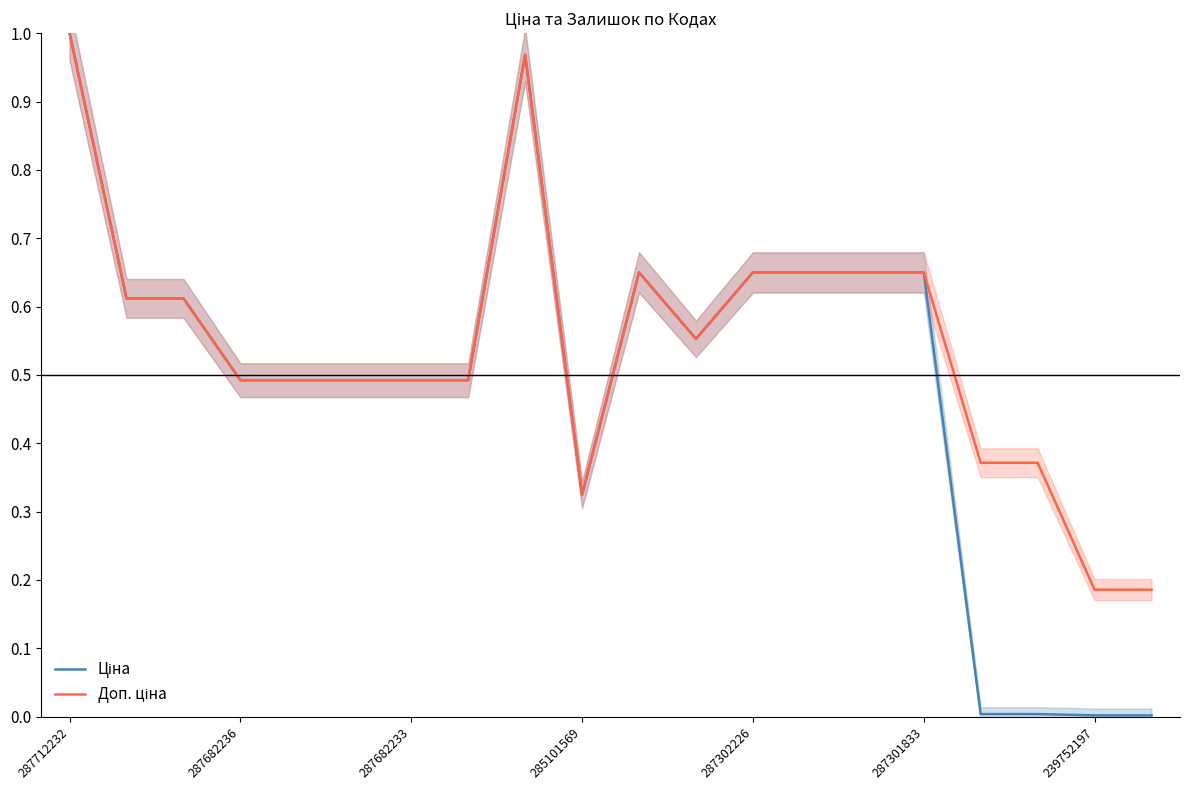

What is the value of the Ціна point at the 4th from the left?

0.5